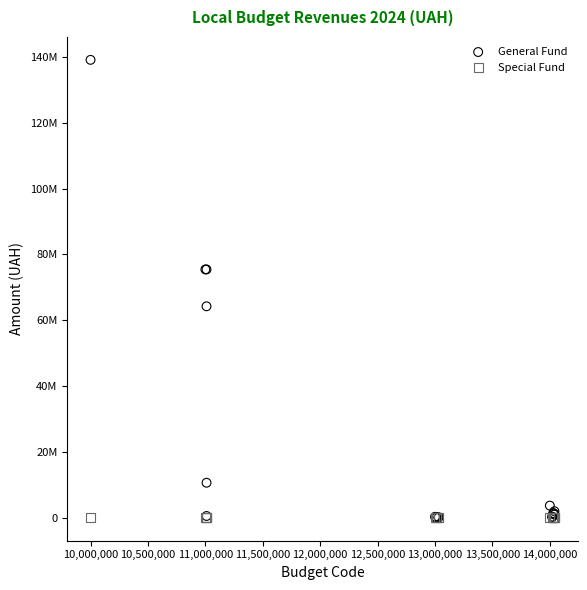

What are all the series names shown in the legend?

General Fund, Special Fund